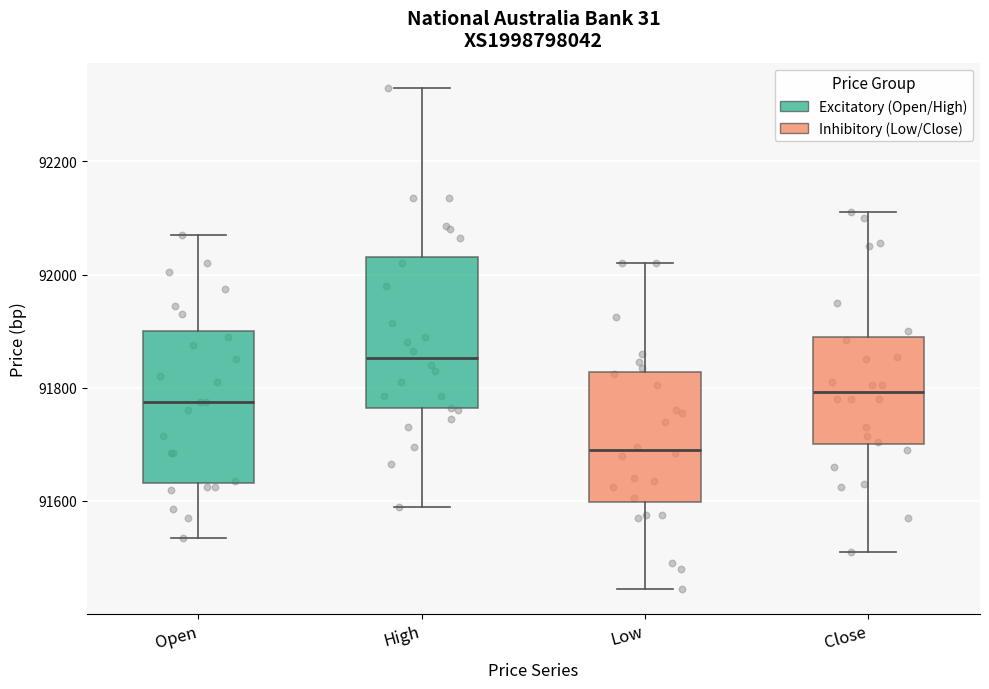

Which box's median line is the highest?

High